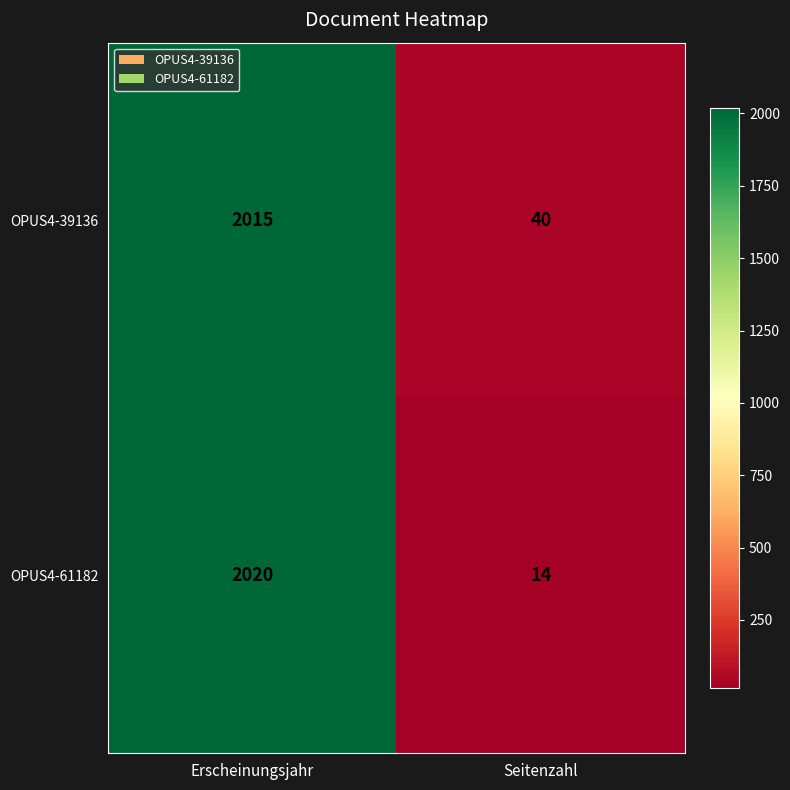

Which label corresponds to the smallest value in the chart?

Seitenzahl